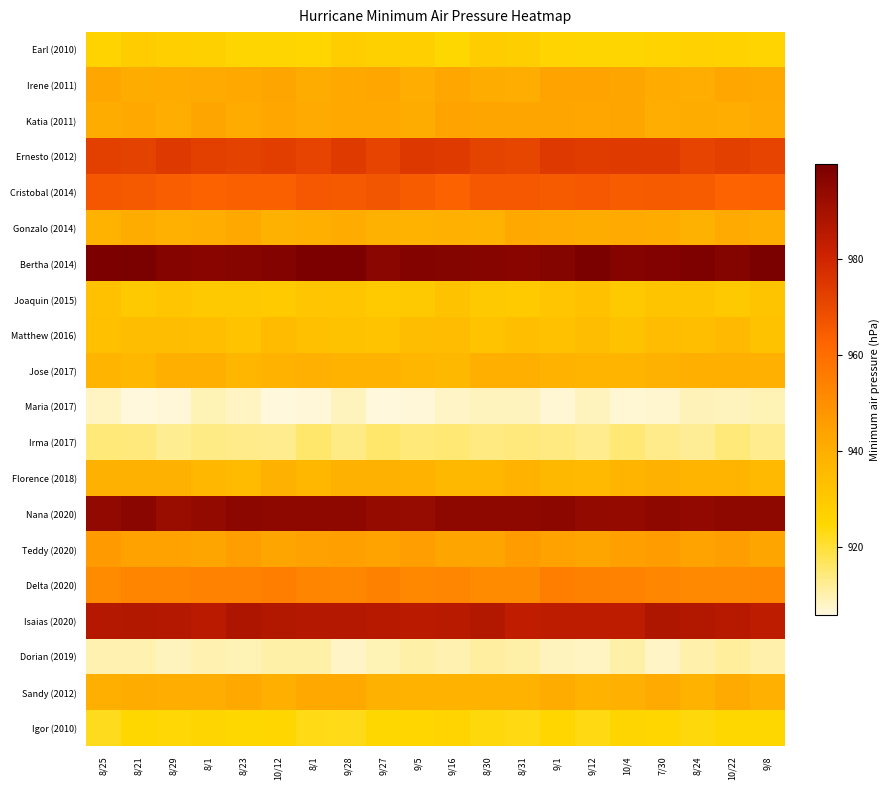

Reading left to right, what are all the values shown in this chart?

Earl (2010): 8/25=926.5	8/21=928.8	8/29=927.9	8/1=927.4	8/23=925.6	10/12=925.6	8/1=925.2	9/28=928.5	9/27=927.4	9/5=927.8	9/16=925.1	8/30=928.9	8/31=928.3	9/1=925.8	9/12=925.7	10/4=925.7	7/30=926.2	8/24=927.1	10/22=926.7	9/8=926.2
Irene (2011): 8/25=942.4	8/21=940.6	8/29=941.2	8/1=941.5	8/23=941.8	10/12=943.1	8/1=940.8	9/28=942.1	9/27=942.4	9/5=940.2	9/16=942.4	8/30=940.7	8/31=940.3	9/1=943.8	9/12=943.9	10/4=943.2	7/30=941.2	8/24=940.4	10/22=942.7	9/8=941.8
Katia (2011): 8/25=940.5	8/21=942.0	8/29=940.1	8/1=943.6	8/23=941.0	10/12=942.7	8/1=941.2	9/28=942.1	9/27=942.2	9/5=940.7	9/16=943.9	8/30=943.1	8/31=943.8	9/1=943.6	9/12=942.4	10/4=943.7	7/30=940.4	8/24=940.8	10/22=940.2	9/8=941.3
Ernesto (2012): 8/25=972.6	8/21=972.1	8/29=974.3	8/1=972.4	8/23=972.1	10/12=973.2	8/1=971.6	9/28=974.2	9/27=971.3	9/5=974.9	9/16=974.1	8/30=971.8	8/31=971.0	9/1=974.3	9/12=973.8	10/4=973.9	7/30=974.1	8/24=971.3	10/22=972.4	9/8=971.5
Cristobal (2014): 8/25=966.5	8/21=965.5	8/29=964.3	8/1=963.3	8/23=964.2	10/12=964.3	8/1=965.9	9/28=965.6	9/27=966.5	9/5=964.9	9/16=963.5	8/30=965.9	8/31=966.0	9/1=965.2	9/12=966.1	10/4=965.0	7/30=965.1	8/24=964.7	10/22=963.1	9/8=963.4
Gonzalo (2014): 8/25=938.1	8/21=940.5	8/29=939.3	8/1=940.0	8/23=941.6	10/12=939.0	8/1=939.6	9/28=941.0	9/27=938.9	9/5=938.3	9/16=939.2	8/30=938.6	8/31=941.7	9/1=941.2	9/12=940.5	10/4=941.5	7/30=941.2	8/24=938.7	10/22=941.6	9/8=940.2
Bertha (2014): 8/25=999.2	8/21=999.6	8/29=997.3	8/1=996.4	8/23=996.9	10/12=997.7	8/1=999.3	9/28=999.4	9/27=996.0	9/5=998.0	9/16=997.7	8/30=996.9	8/31=996.5	9/1=997.4	9/12=999.8	10/4=997.3	7/30=998.1	8/24=998.8	10/22=997.5	9/8=999.9
Joaquin (2015): 8/25=932.8	8/21=930.0	8/29=931.0	8/1=930.2	8/23=930.1	10/12=929.1	8/1=931.4	9/28=931.0	9/27=929.2	9/5=930.1	9/16=932.6	8/30=930.0	8/31=929.6	9/1=931.0	9/12=932.9	10/4=930.0	7/30=931.7	8/24=932.0	10/22=930.0	9/8=931.9
Matthew (2016): 8/25=933.5	8/21=934.5	8/29=934.5	8/1=934.1	8/23=932.4	10/12=935.3	8/1=933.3	9/28=932.7	9/27=932.2	9/5=934.4	9/16=934.7	8/30=932.1	8/31=934.0	9/1=932.9	9/12=934.6	10/4=932.7	7/30=934.8	8/24=933.5	10/22=935.7	9/8=932.6
Jose (2017): 8/25=937.4	8/21=936.5	8/29=939.7	8/1=939.5	8/23=937.0	10/12=938.6	8/1=939.3	9/28=938.2	9/27=938.1	9/5=937.0	9/16=936.4	8/30=939.6	8/31=939.6	9/1=938.5	9/12=937.4	10/4=937.4	7/30=938.9	8/24=939.6	10/22=939.5	9/8=939.1
Maria (2017): 8/25=908.6	8/21=906.3	8/29=906.6	8/1=909.6	8/23=908.4	10/12=906.0	8/1=906.4	9/28=908.7	9/27=906.0	9/5=906.6	9/16=908.2	8/30=908.8	8/31=908.6	9/1=906.9	9/12=908.8	10/4=906.9	7/30=907.3	8/24=909.0	10/22=908.6	9/8=909.4
Irma (2017): 8/25=914.6	8/21=914.3	8/29=912.4	8/1=913.5	8/23=913.1	10/12=913.0	8/1=915.9	9/28=913.6	9/27=915.6	9/5=914.5	9/16=915.2	8/30=914.0	8/31=914.3	9/1=914.0	9/12=912.8	10/4=914.9	7/30=913.1	8/24=912.1	10/22=914.6	9/8=912.7
Florence (2018): 8/25=938.8	8/21=938.8	8/29=938.7	8/1=936.5	8/23=935.1	10/12=938.7	8/1=936.7	9/28=938.9	9/27=938.9	9/5=938.4	9/16=936.2	8/30=936.5	8/31=938.4	9/1=936.3	9/12=935.7	10/4=937.2	7/30=938.7	8/24=937.8	10/22=937.3	9/8=935.4
Nana (2020): 8/25=994.5	8/21=996.0	8/29=992.6	8/1=994.1	8/23=995.5	10/12=995.0	8/1=994.8	9/28=994.8	9/27=993.4	9/5=993.2	9/16=995.2	8/30=995.2	8/31=995.5	9/1=995.7	9/12=994.0	10/4=994.0	7/30=995.2	8/24=994.6	10/22=994.8	9/8=995.2
Teddy (2020): 8/25=946.6	8/21=944.4	8/29=944.5	8/1=943.4	8/23=945.3	10/12=943.1	8/1=944.9	9/28=945.2	9/27=944.1	9/5=945.4	9/16=943.1	8/30=943.1	8/31=946.3	9/1=944.4	9/12=943.5	10/4=945.1	7/30=946.1	8/24=943.9	10/22=945.5	9/8=943.3
Delta (2020): 8/25=951.2	8/21=953.1	8/29=953.2	8/1=953.5	8/23=953.9	10/12=954.9	8/1=953.1	9/28=952.3	9/27=954.2	9/5=952.1	9/16=952.8	8/30=951.3	8/31=951.1	9/1=954.9	9/12=954.3	10/4=953.8	7/30=952.6	8/24=951.7	10/22=951.6	9/8=952.0
Isaias (2020): 8/25=986.2	8/21=986.9	8/29=986.6	8/1=985.1	8/23=987.8	10/12=987.0	8/1=986.2	9/28=986.4	9/27=985.7	9/5=985.0	9/16=985.4	8/30=987.0	8/31=984.1	9/1=984.5	9/12=984.2	10/4=984.2	7/30=987.4	8/24=986.8	10/22=985.9	9/8=984.4
Dorian (2019): 8/25=910.0	8/21=909.9	8/29=908.7	8/1=909.7	8/23=909.6	10/12=910.5	8/1=910.5	9/28=908.2	9/27=909.5	9/5=910.5	9/16=910.0	8/30=911.4	8/31=910.6	9/1=908.7	9/12=908.3	10/4=910.6	7/30=908.1	8/24=910.3	10/22=911.8	9/8=910.3
Sandy (2012): 8/25=939.6	8/21=940.6	8/29=939.8	8/1=940.2	8/23=941.8	10/12=939.5	8/1=941.8	9/28=941.6	9/27=938.8	9/5=938.3	9/16=938.4	8/30=938.1	8/31=938.4	9/1=940.7	9/12=938.3	10/4=939.3	7/30=941.4	8/24=938.1	10/22=941.3	9/8=939.1
Igor (2010): 8/25=922.5	8/21=924.8	8/29=924.5	8/1=925.5	8/23=924.9	10/12=925.2	8/1=923.1	9/28=922.7	9/27=925.0	9/5=925.2	9/16=926.0	8/30=923.7	8/31=923.5	9/1=925.1	9/12=923.4	10/4=925.7	7/30=925.4	8/24=923.7	10/22=925.0	9/8=925.0